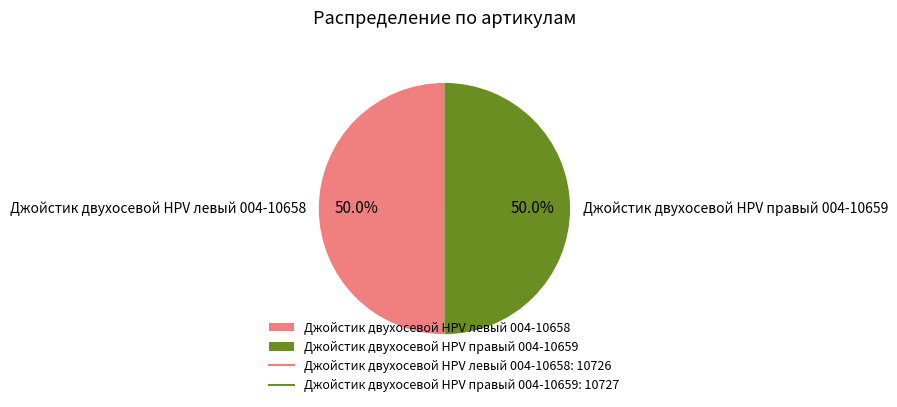

How many segments does this pie chart have?

2